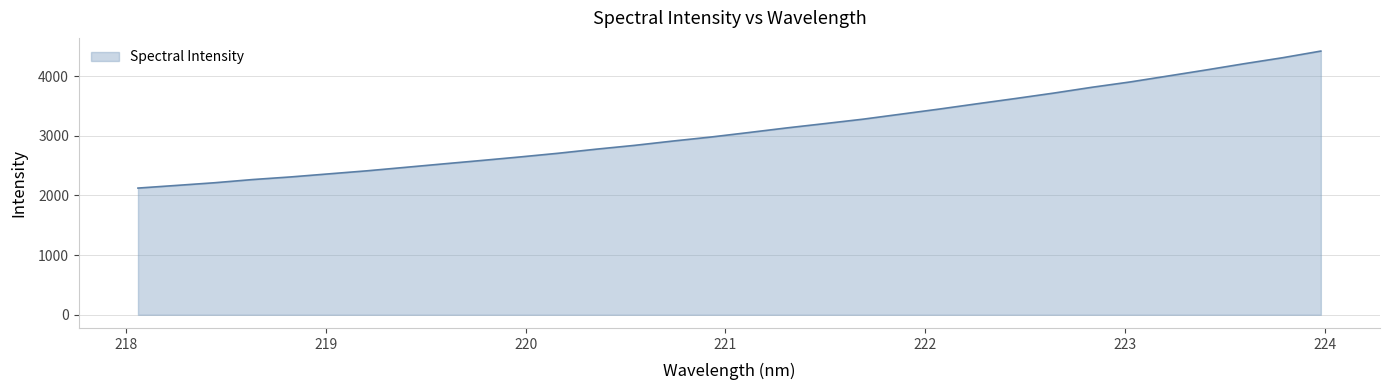

What is the maximum value shown in the chart?

4420.9